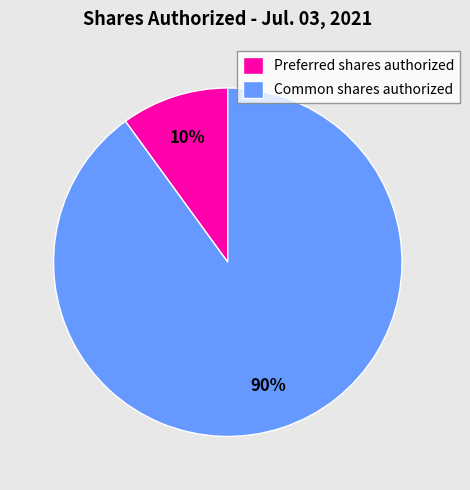

Rank the categories by value from lowest to highest.

Preferred shares authorized, Common shares authorized